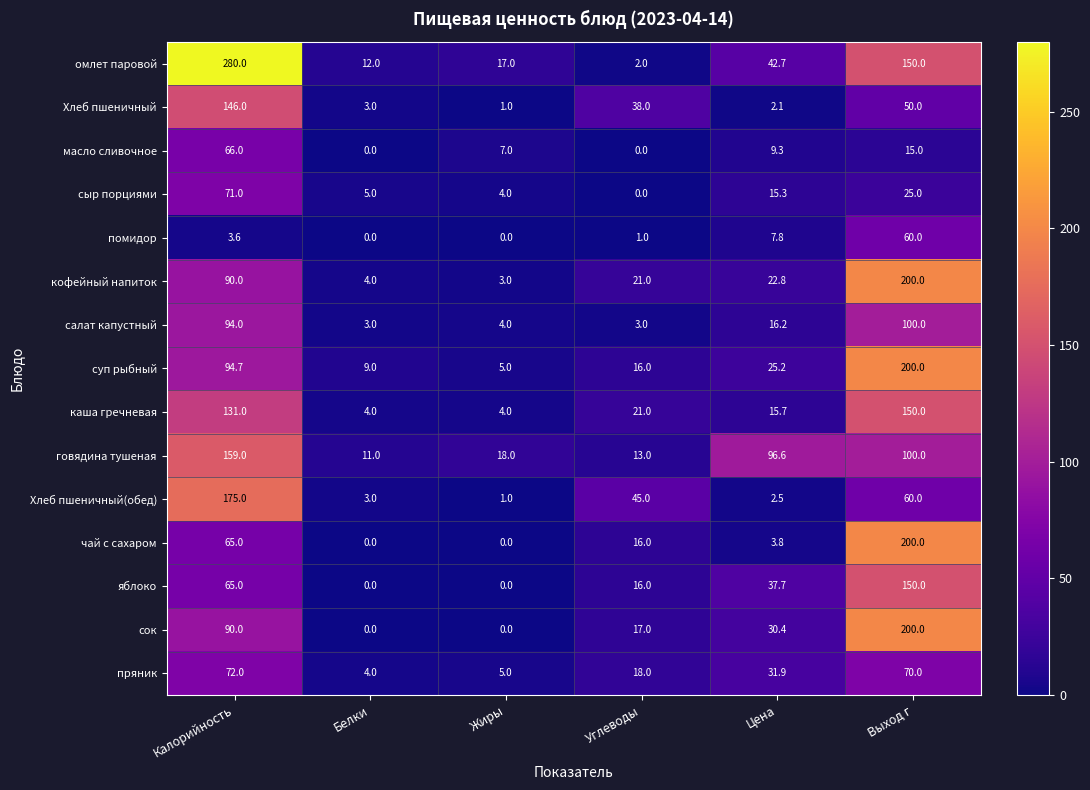

What is the sum of the сок values at Белки and Калорийность?

90.0